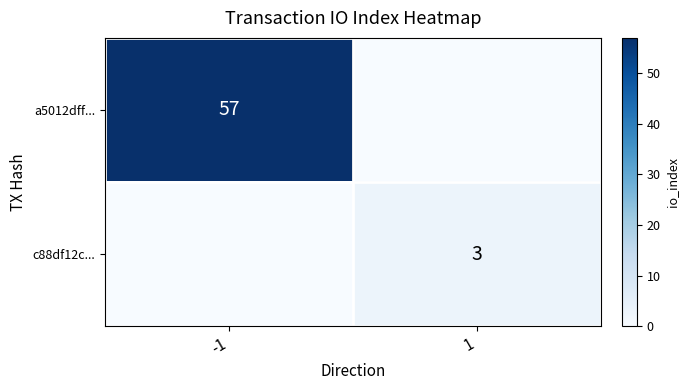

Is the value of c88df12c... at 1 greater than the value of a5012dff... at -1?

No